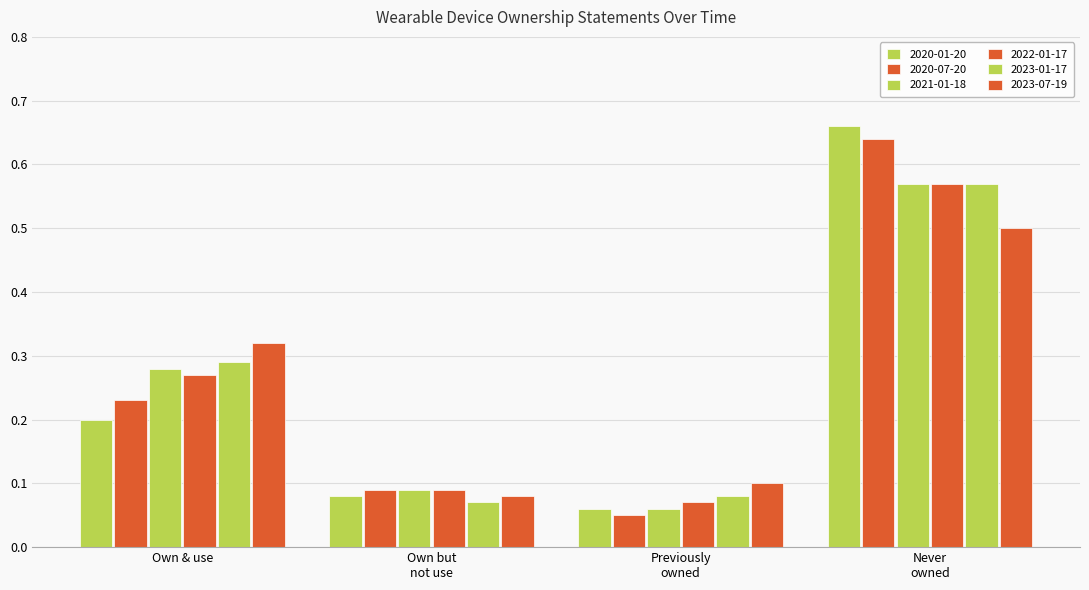

Which series has the largest total across all categories?

2020-07-20